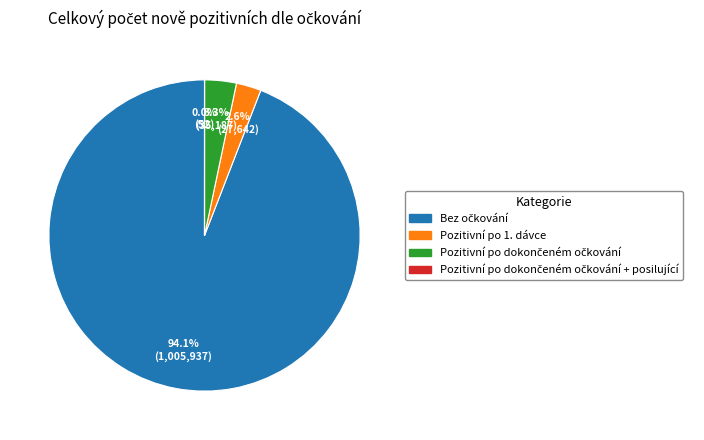

Is there a majority slice in this chart?

Yes